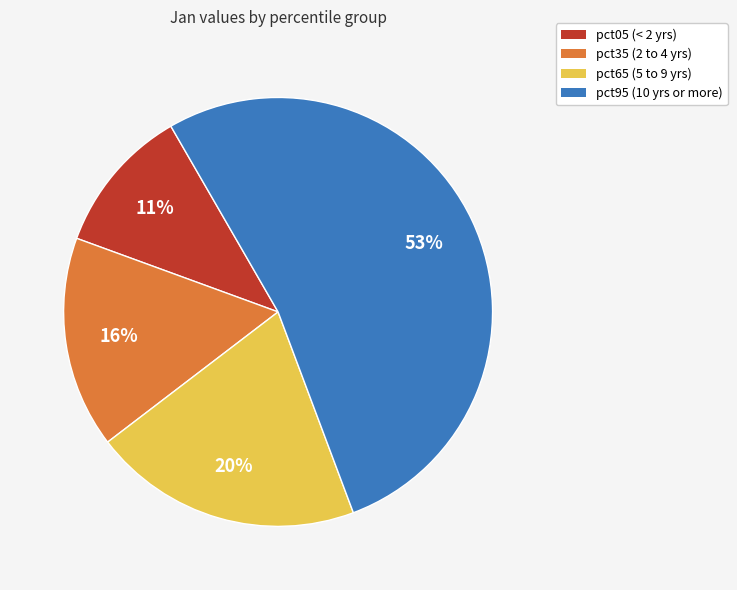

What percentage is the pct05 (< 2 yrs) slice, to the nearest percent?

11%